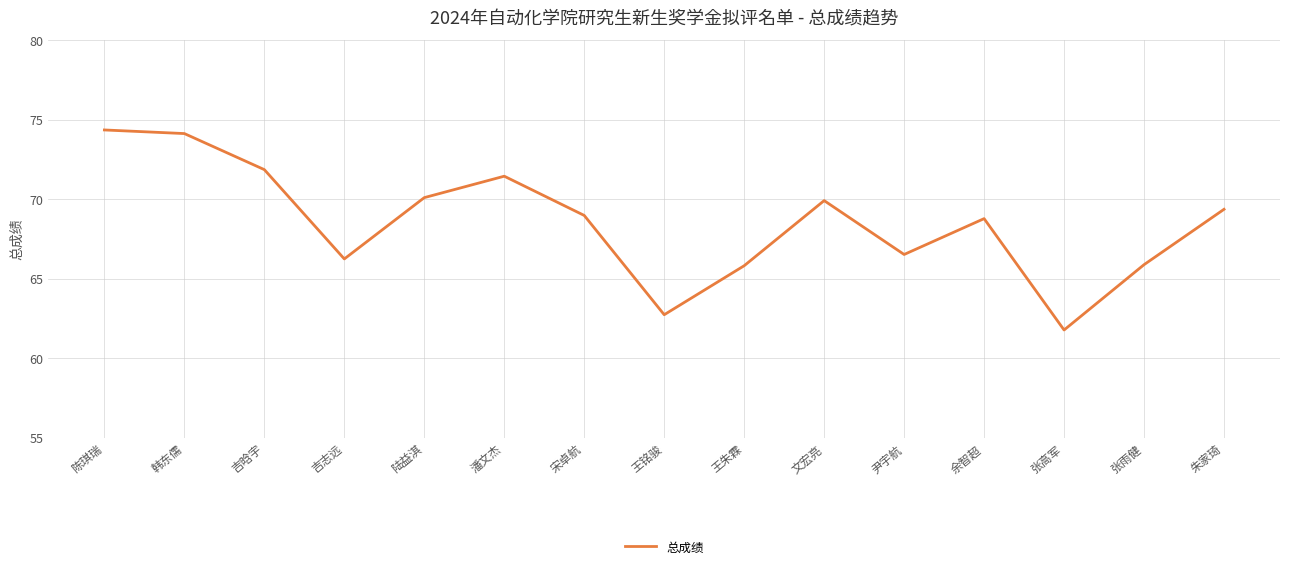

The value at 陆益淇 is 45.5. True or false?

False